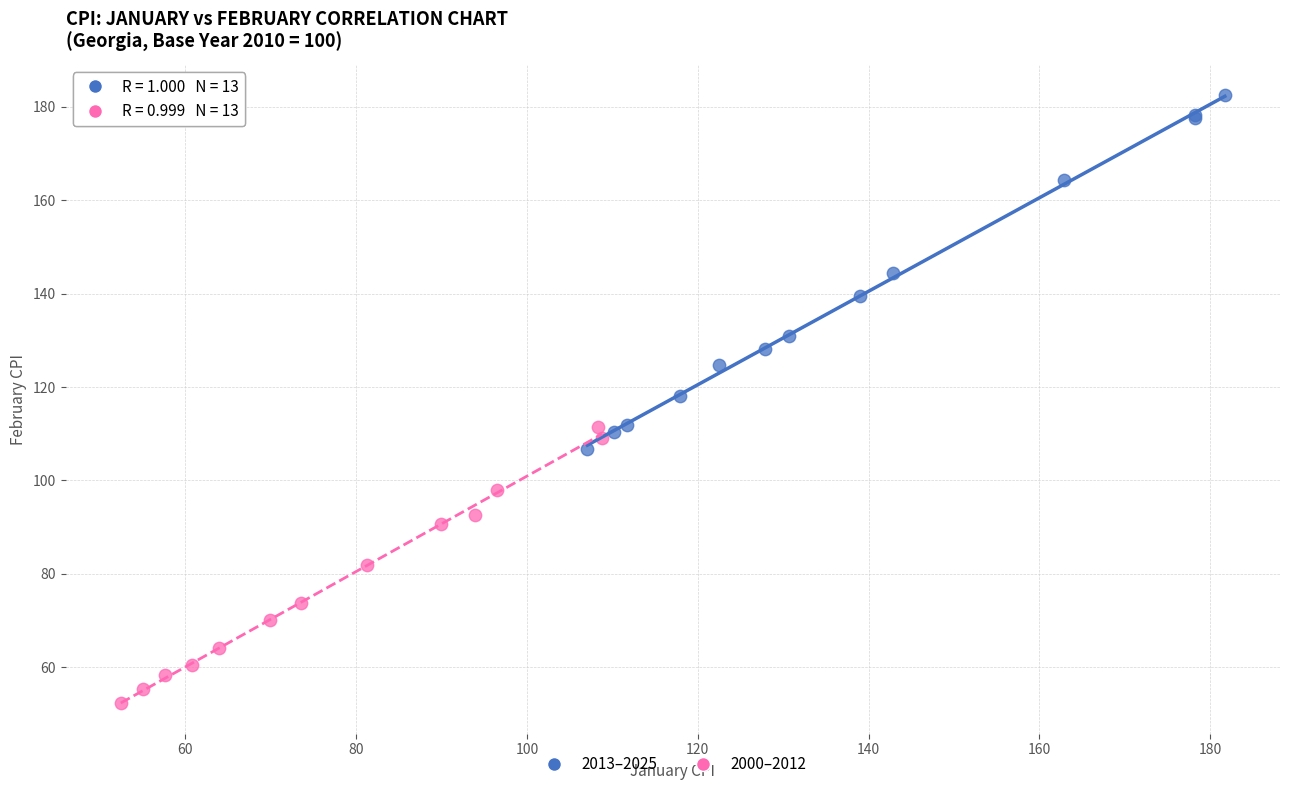

Which series reaches the minimum Y coordinate?

2000–2012